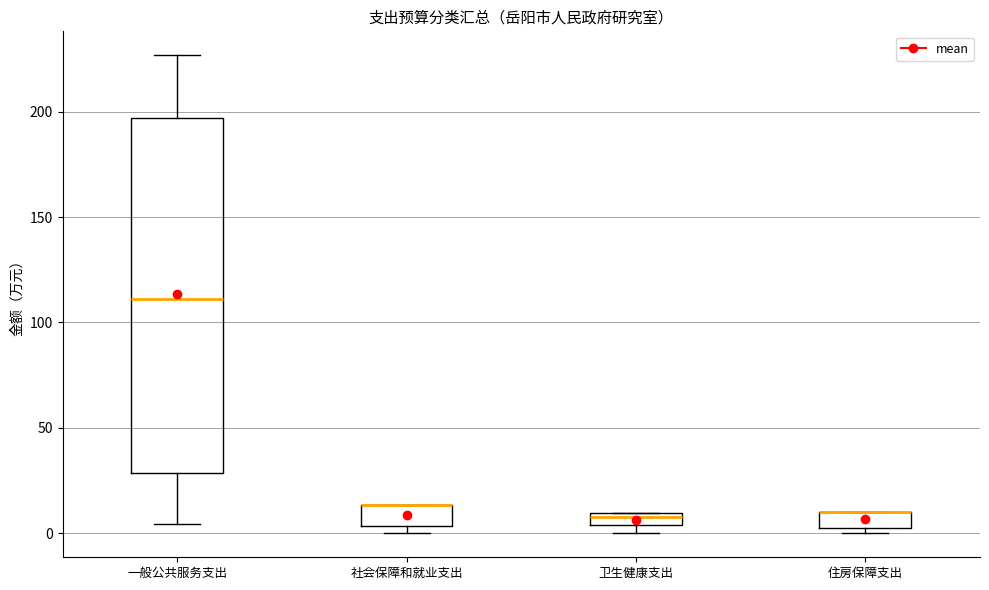

Where is the upper edge of the box for 社会保障和就业支出 on the y-axis? The values are not printed on the chart, so give them approximately, as read against the axis.

15